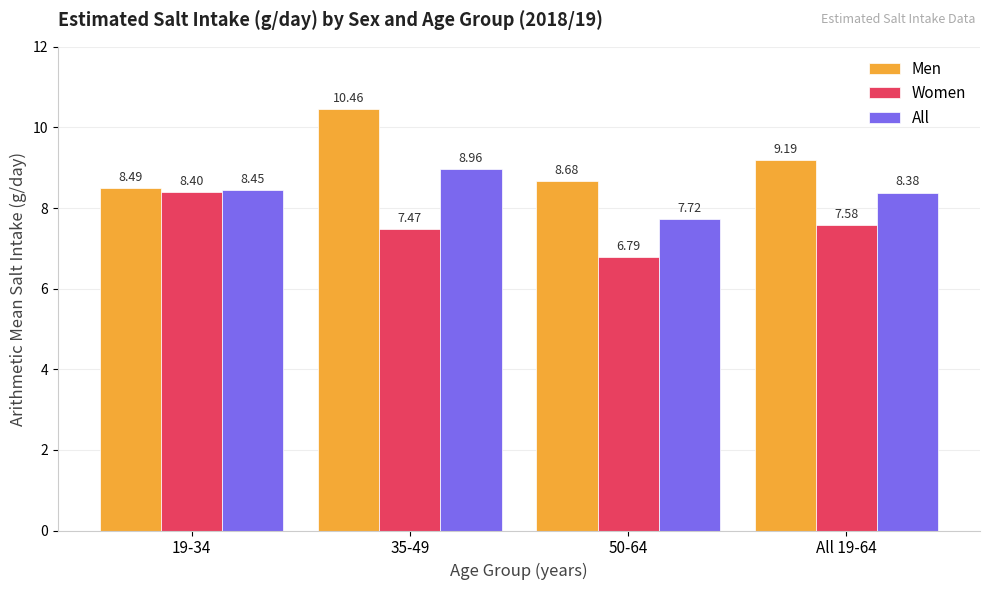

How many data points in Men are above 9?

2